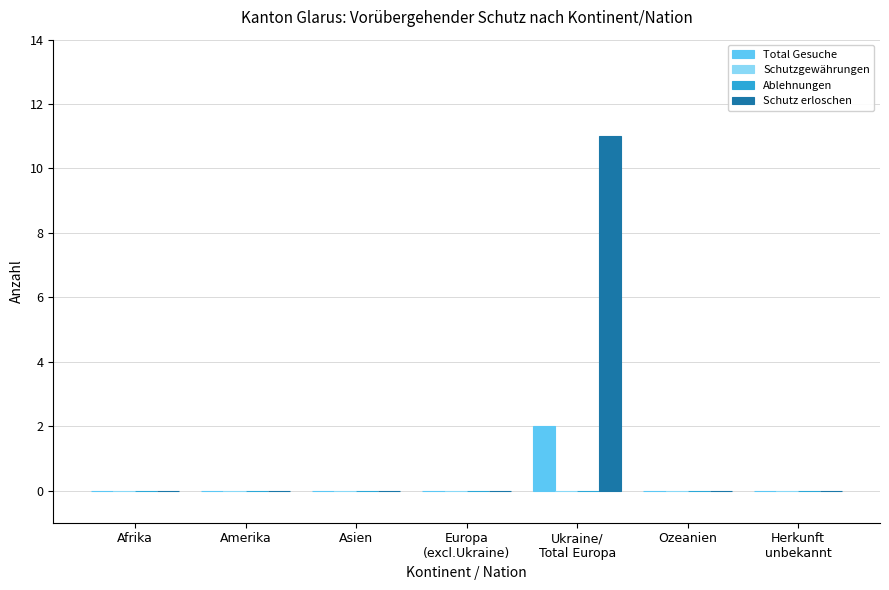

Which series has the widest spread of values?

Schutz erloschen